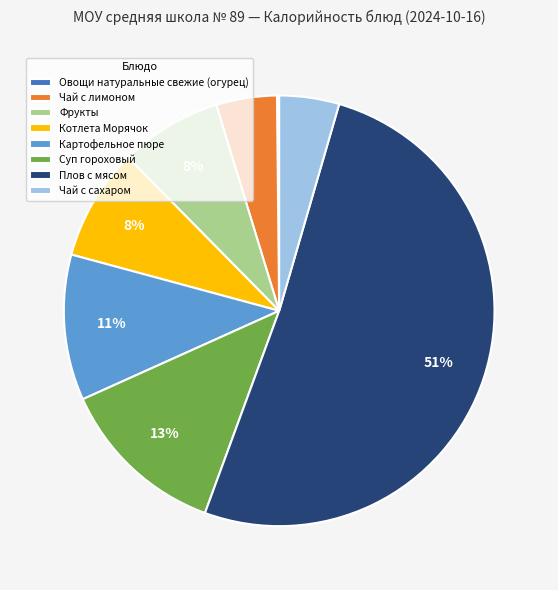

What is the largest slice in the pie chart?

Плов с мясом